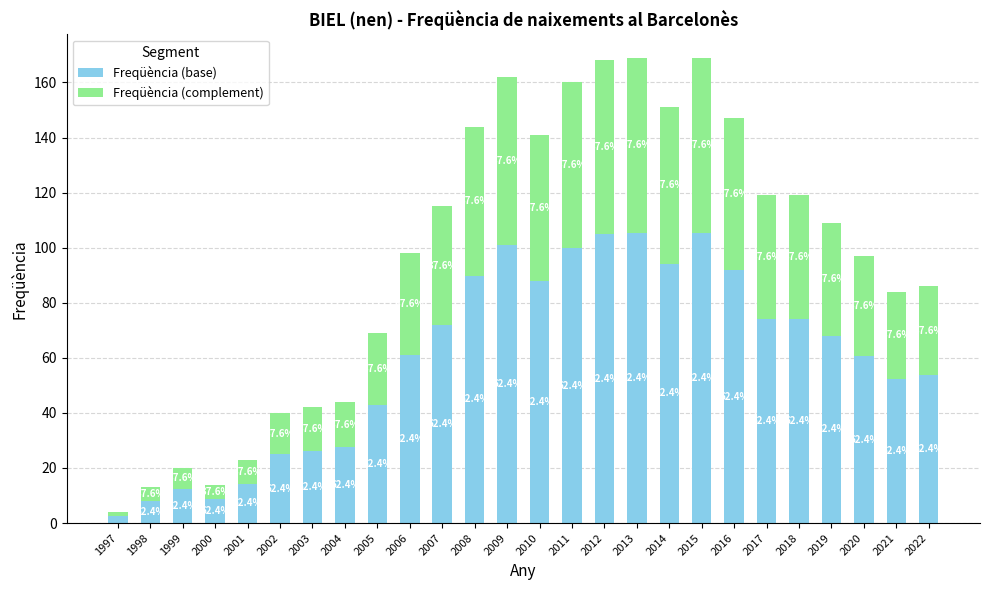

What is the average value of the Freqüència (complement) series?

36.3